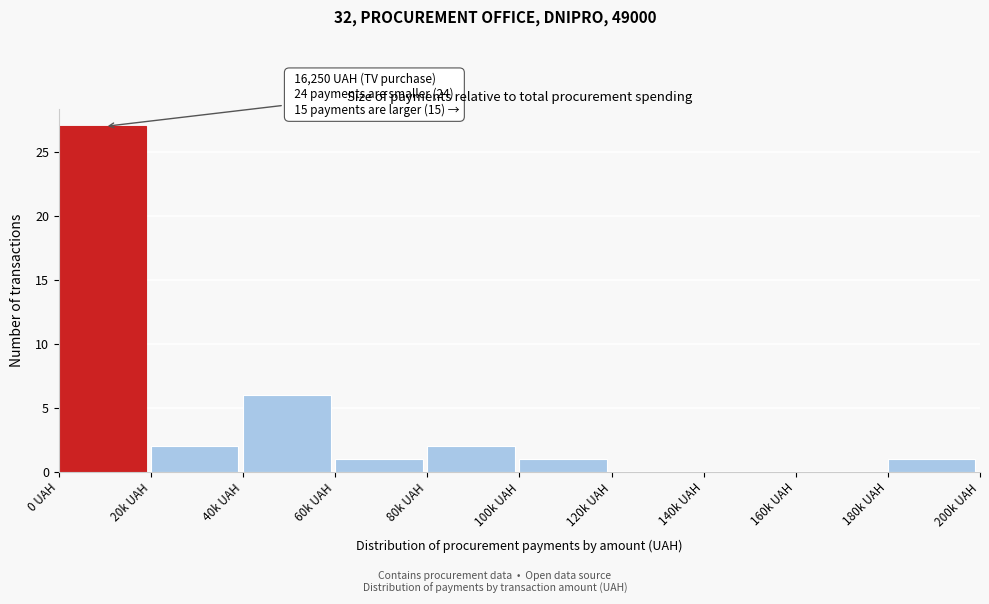

Reading right to left, extract all data points from this chart.

180k UAH=1	160k UAH=0	140k UAH=0	120k UAH=0	100k UAH=1	80k UAH=2	60k UAH=1	40k UAH=6	20k UAH=2	0 UAH=27